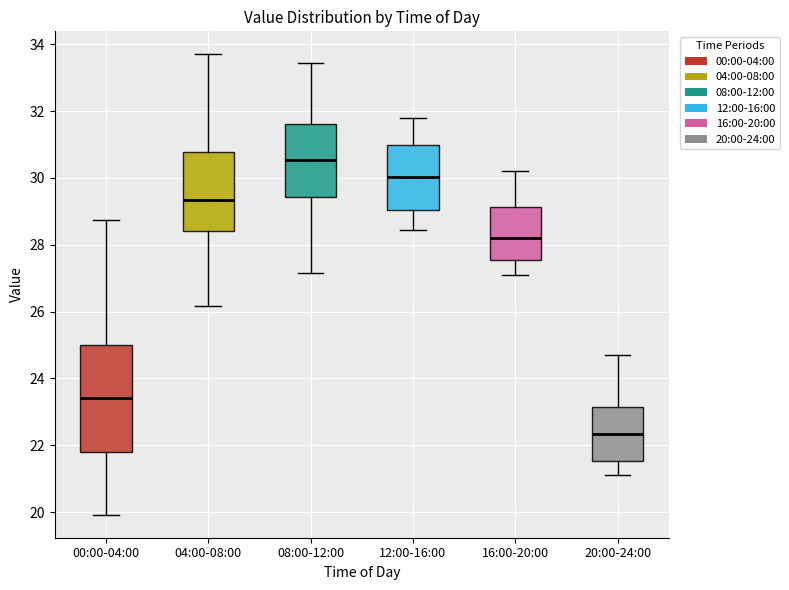

Reading left to right, read every box against the y-axis: the position of its median line, the range the box covers, and the ends of its whiskers. The values are not printed on the chart, so give them approximately, as read against the axis.

00:00-04:00: median 23.4, box 21.8 to 25.0, whiskers 20.0 to 28.8
04:00-08:00: median 29.4, box 28.4 to 30.8, whiskers 26.2 to 33.8
08:00-12:00: median 30.6, box 29.4 to 31.6, whiskers 27.2 to 33.4
12:00-16:00: median 30.0, box 29.0 to 31.0, whiskers 28.4 to 31.8
16:00-20:00: median 28.2, box 27.6 to 29.2, whiskers 27.2 to 30.2
20:00-24:00: median 22.4, box 21.6 to 23.2, whiskers 21.2 to 24.8